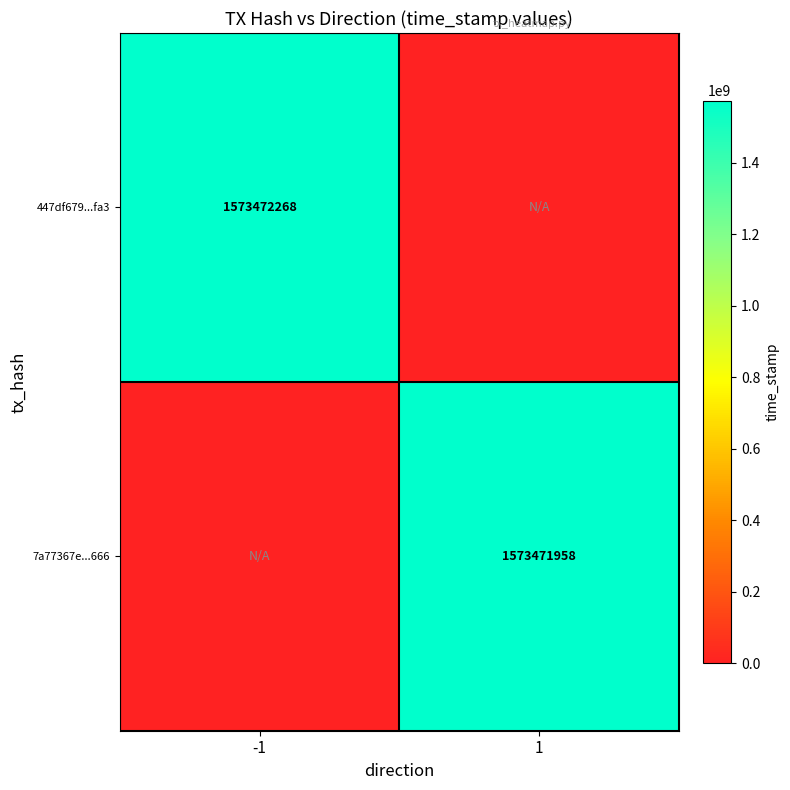

The value of 447df679...fa3 at -1 is 2709796034. True or false?

False